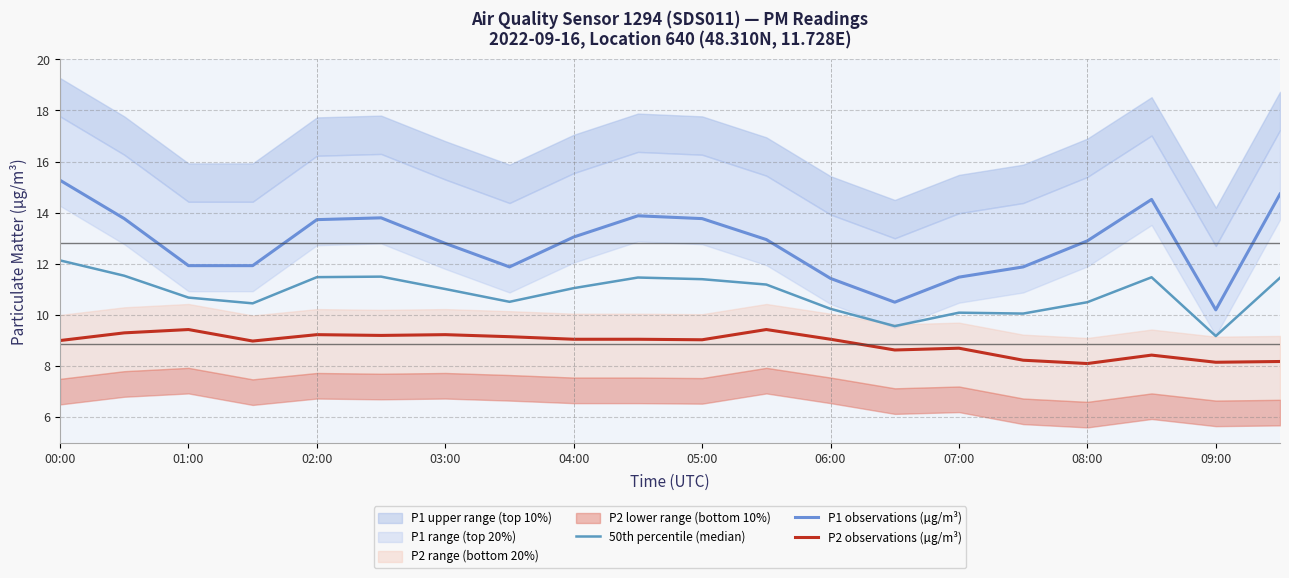

How many data points in P2 observations (µg/m³) are less than 9?

8